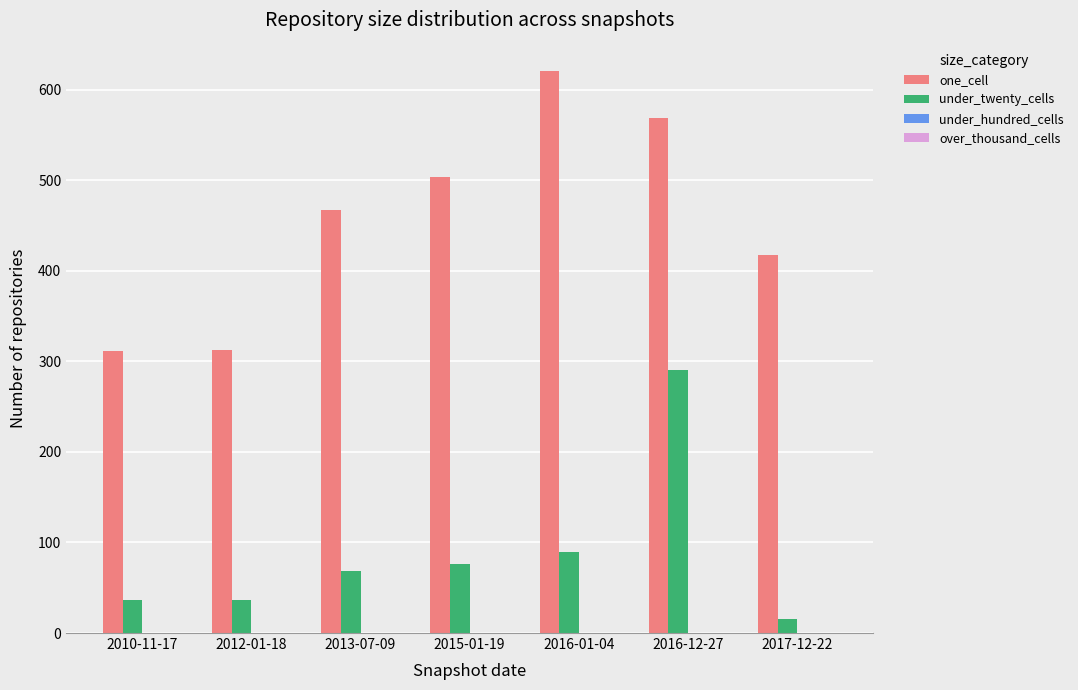

What is the maximum value shown in the chart?

621